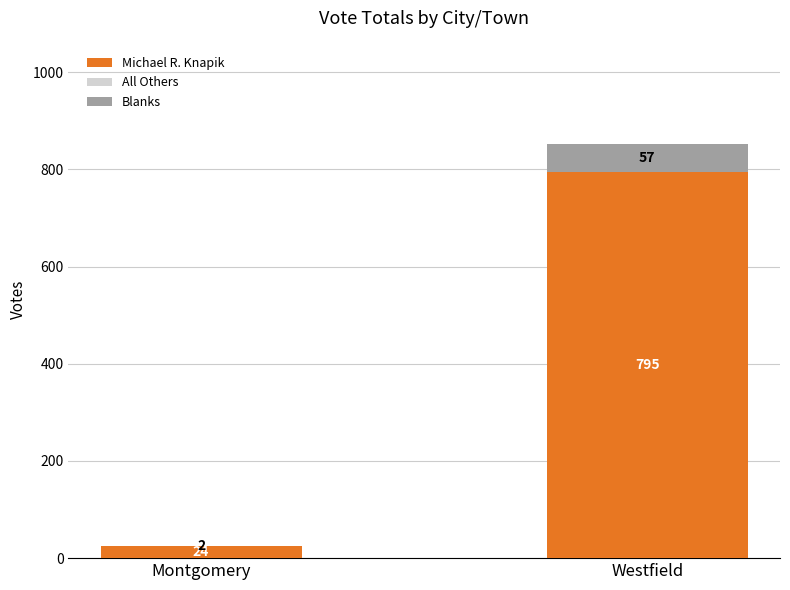

What is the sum of all Michael R. Knapik values?

819